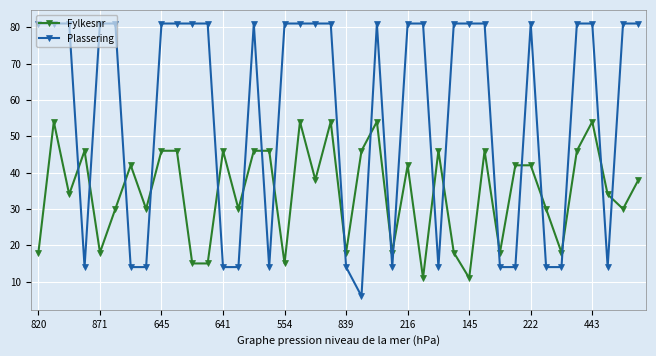

Does the chart display data point markers on the line(s)?

Yes